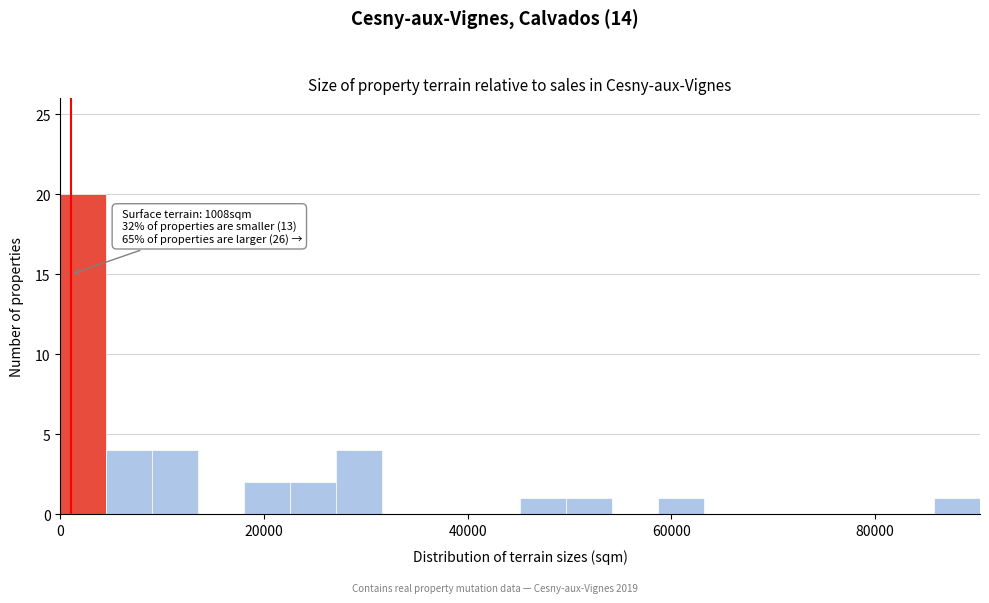

Around what value on the x-axis is the tallest bar? Give the approximate position of its centre, as read against the axis.

2000